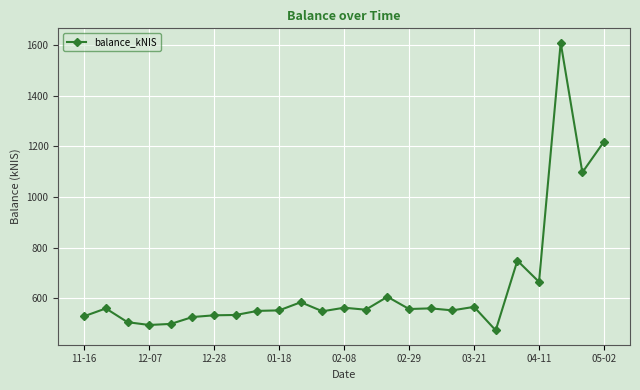

What is the average value?

646.7